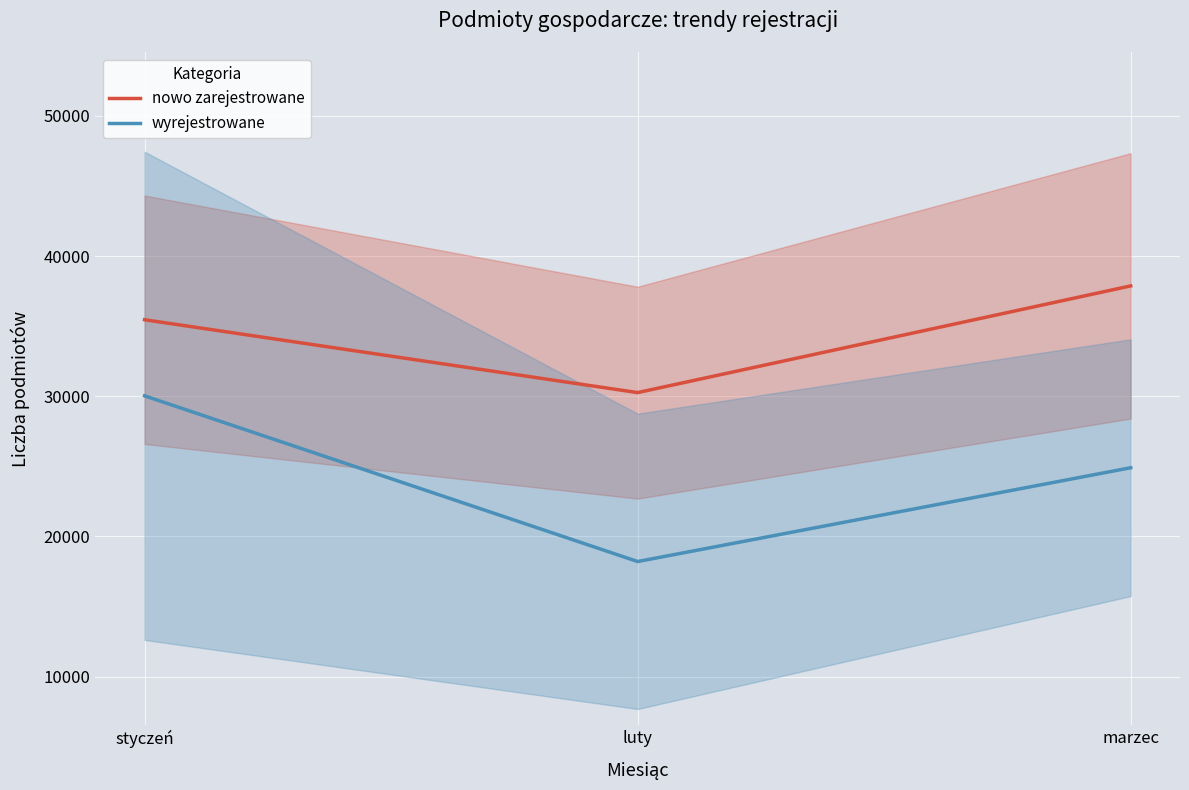

Rank the series by their average value, from highest to lowest.

nowo zarejestrowane, wyrejestrowane